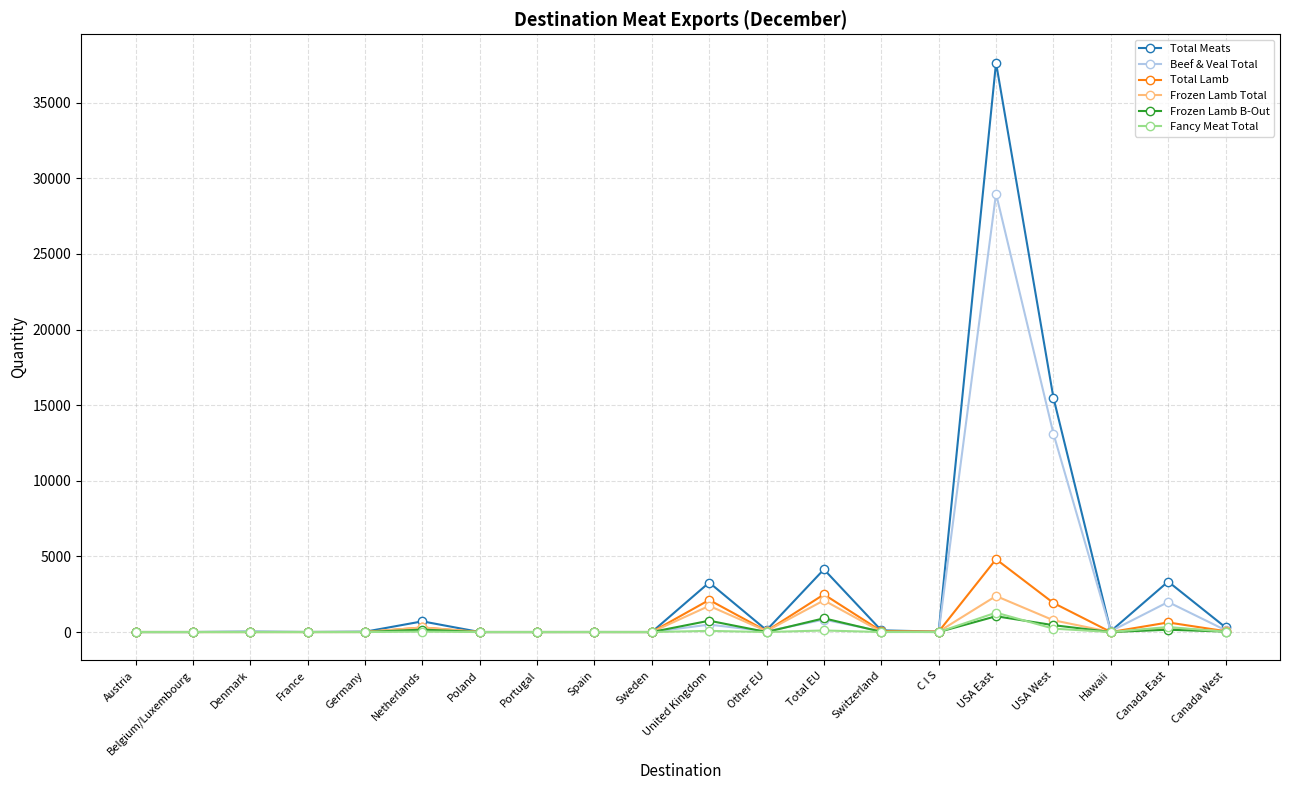

At which label does Total Meats reach its peak?

USA East